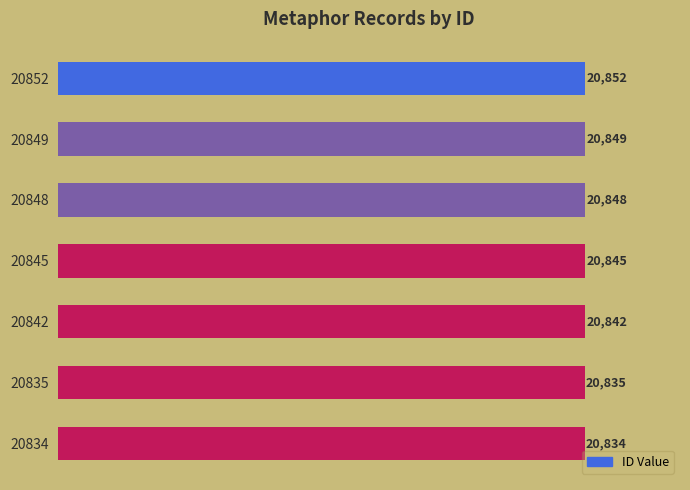

The value at 20852 is 13345. True or false?

False